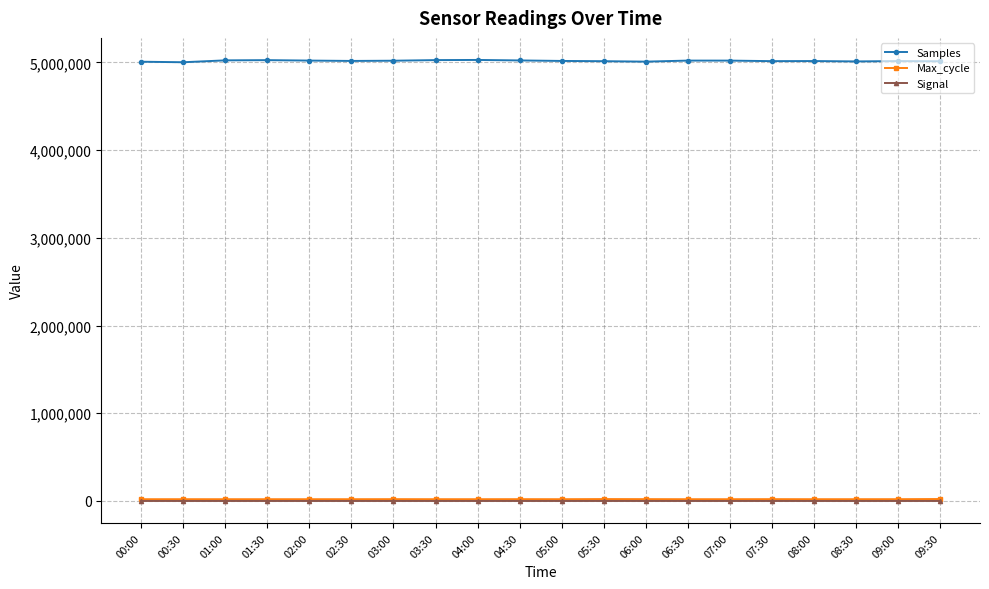

Is this an area chart (filled region under the line)?

No